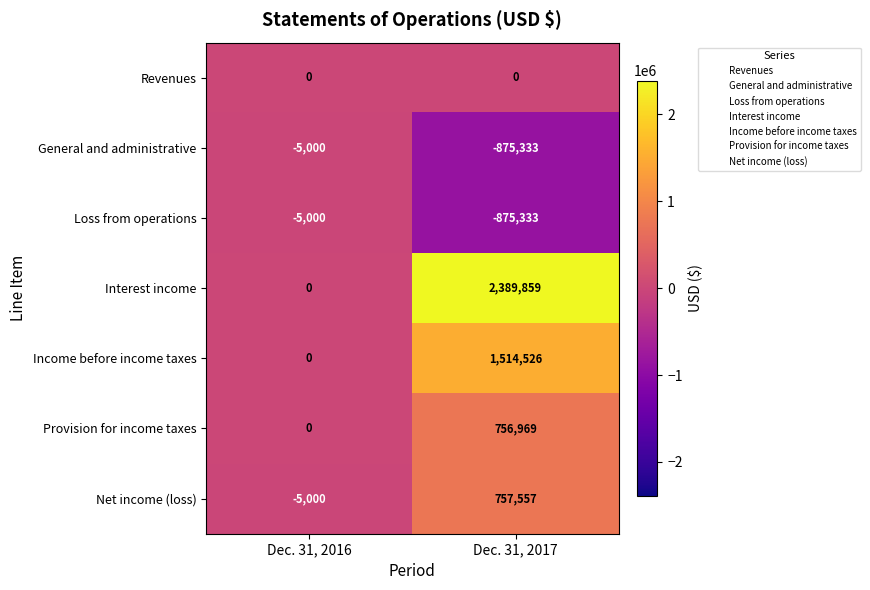

Which series has the largest range (max minus min)?

Interest income